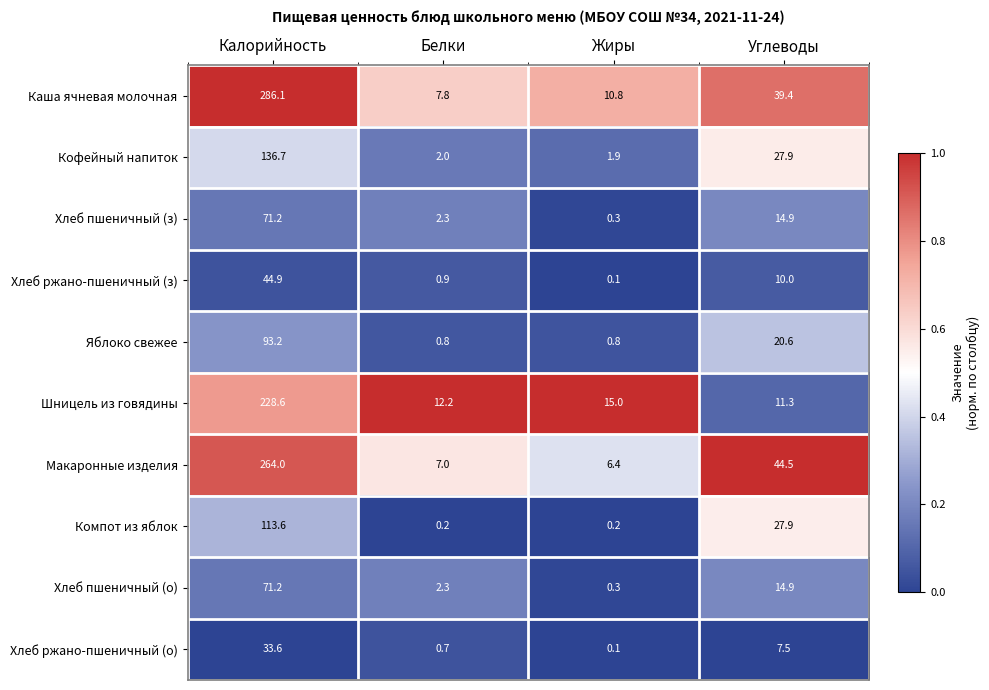

The value of Кофейный напиток at Калорийность is 43.5. True or false?

False